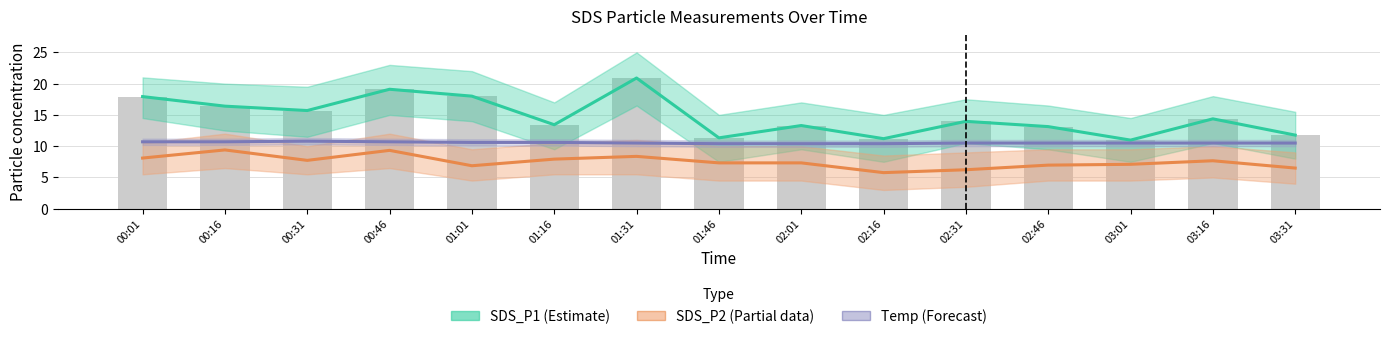

How many data points does each series have?

15